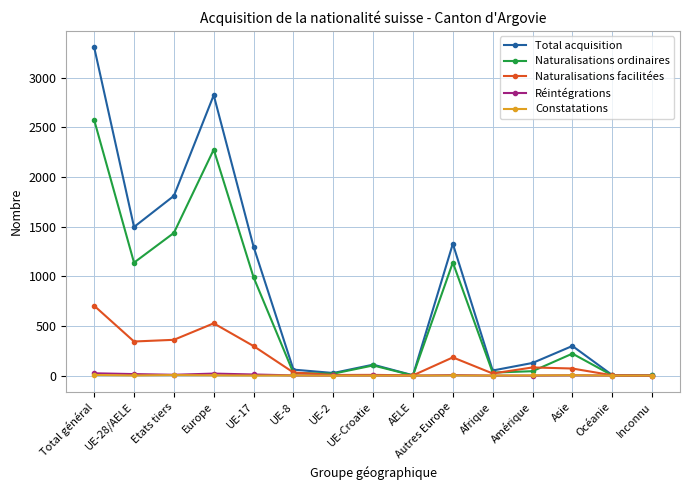

What is the average value of the Réintégrations series?

6